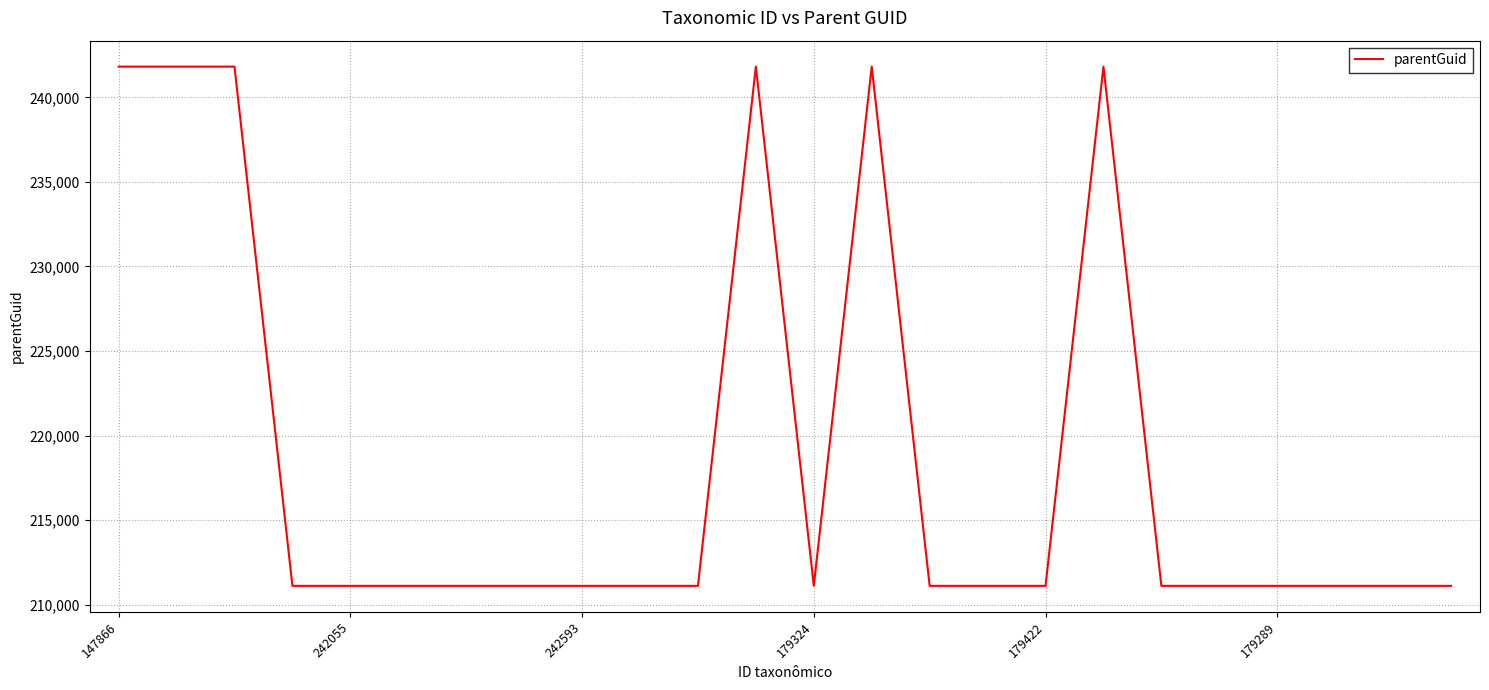

What is the difference between the second highest and minimum values?

30696